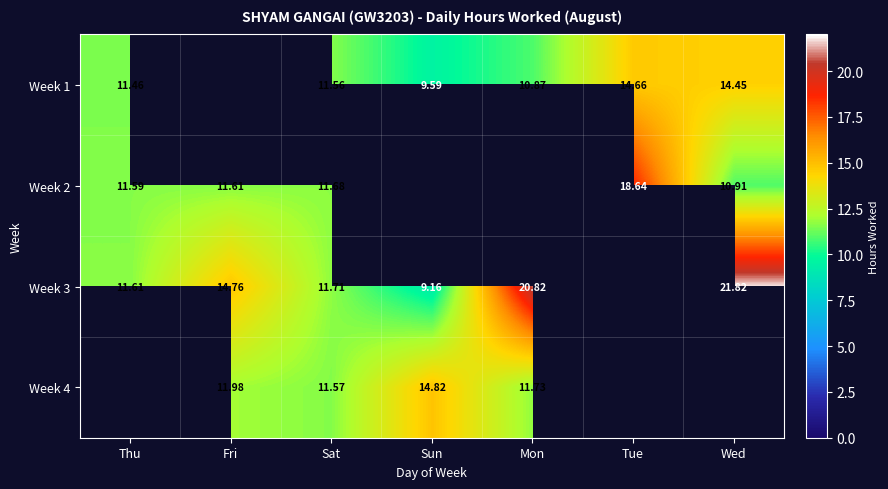

Which series has the largest total across all categories?

Week 3